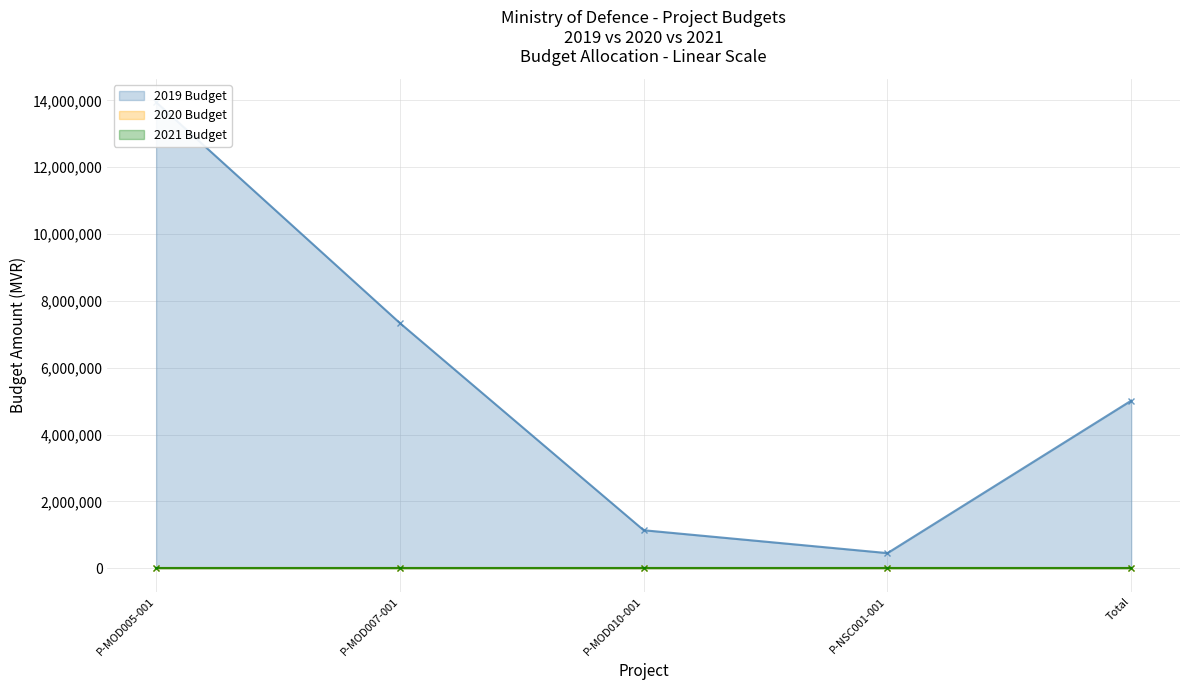

True or false: 2020 Budget and 2021 Budget cross at least once.

False